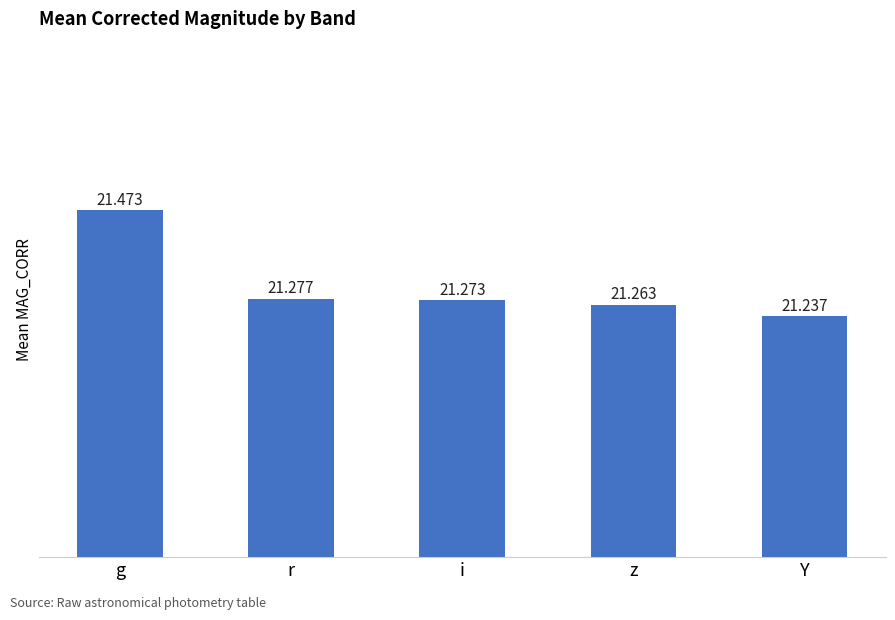

How many values are between 21 and 22?

5